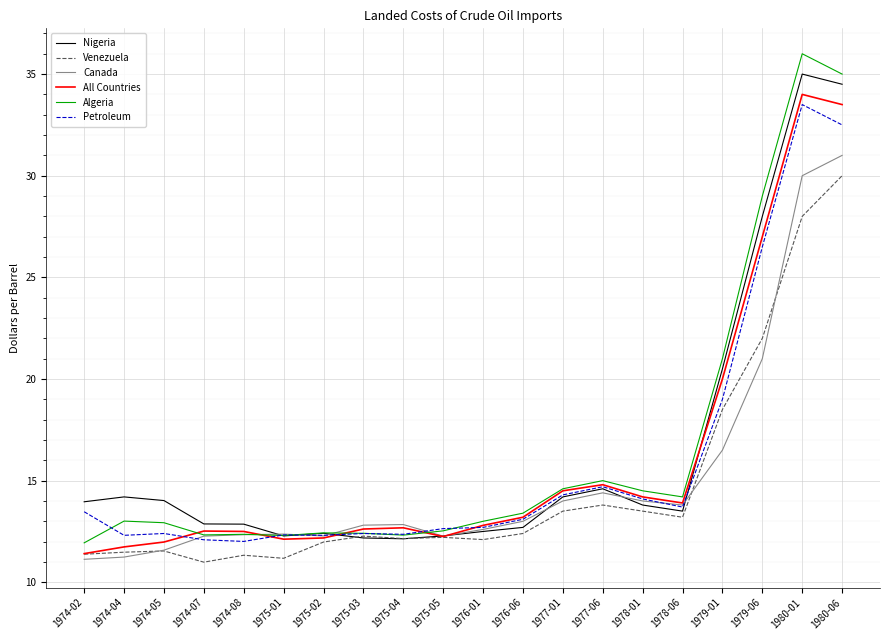

Which category has the highest value in the Nigeria series?

1980-01